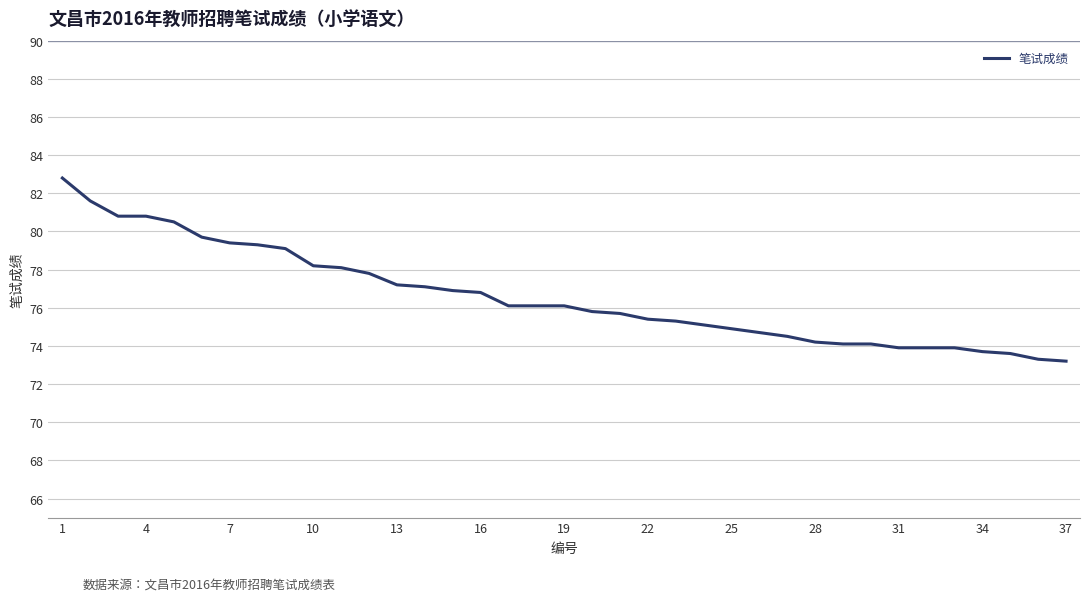

What is the difference between the maximum and minimum values?

9.6